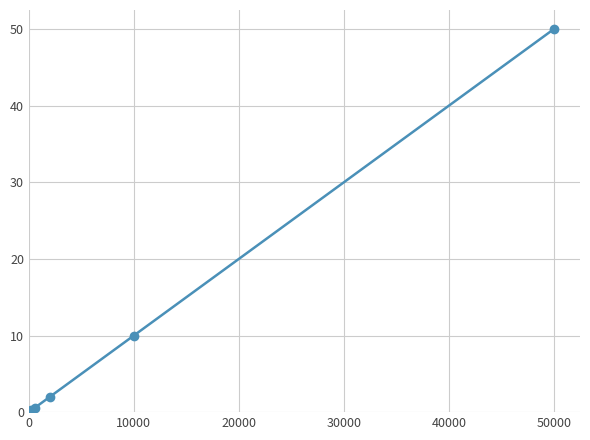

Reading left to right, extract all data points from this chart.

0.2	0.2	0.6	2.0	10.0	50.0